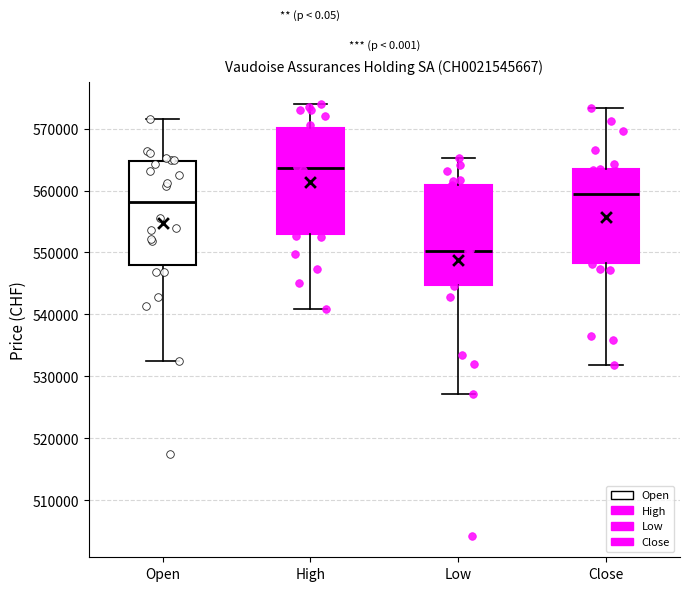

Reading left to right, read every box against the y-axis: the position of its median line, the range the box covers, and the ends of its whiskers. The values are not printed on the chart, so give them approximately, as read against the axis.

Open: median 558000, box 548000 to 565000, whiskers 533000 to 572000
High: median 564000, box 553000 to 570000, whiskers 541000 to 574000
Low: median 550000, box 545000 to 561000, whiskers 527000 to 565000
Close: median 559000, box 548000 to 563000, whiskers 532000 to 573000